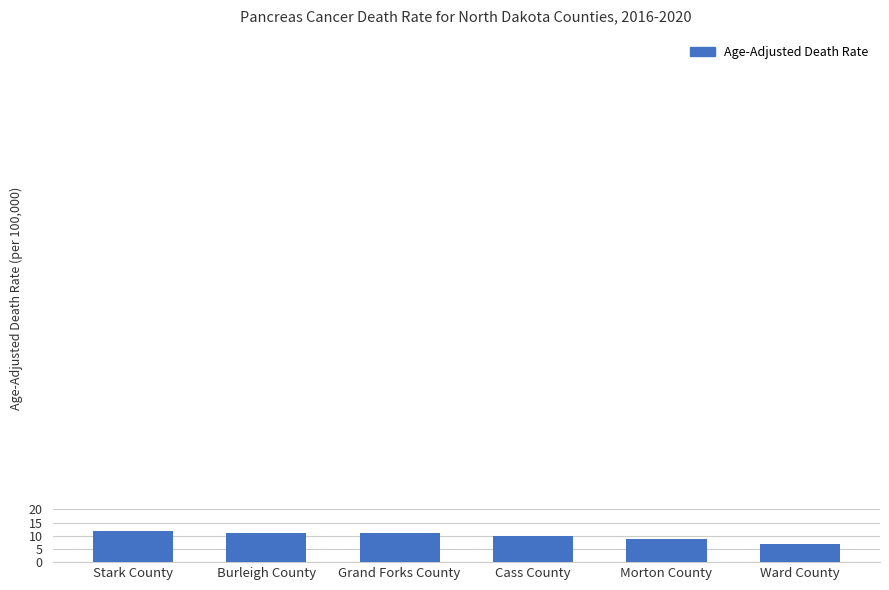

True or false: the data shows 16.1 at Cass County.

False